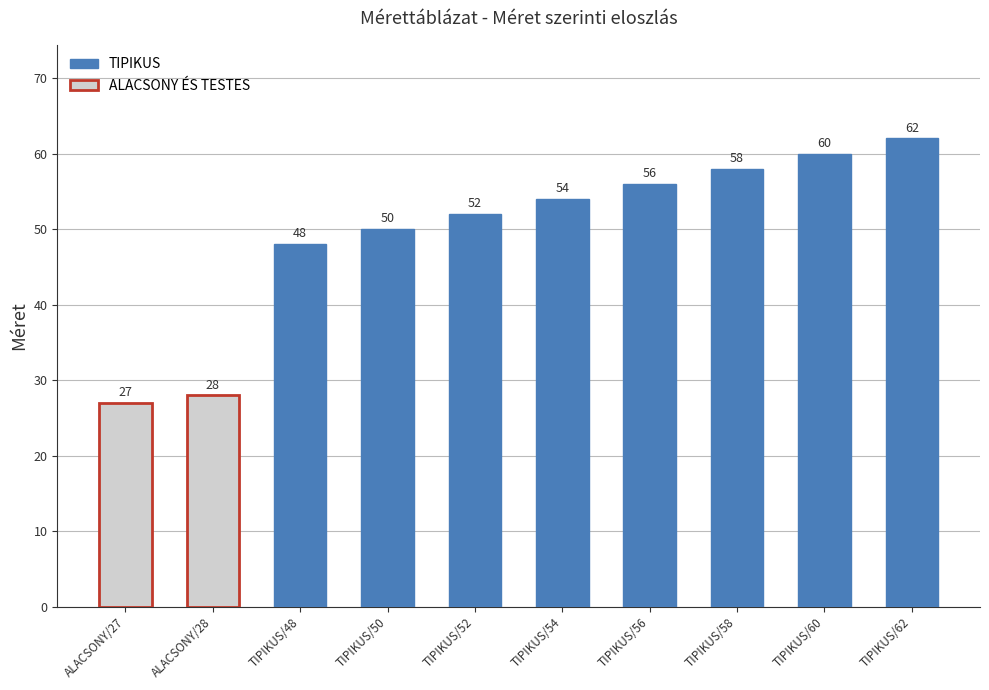

What is the average value?

50